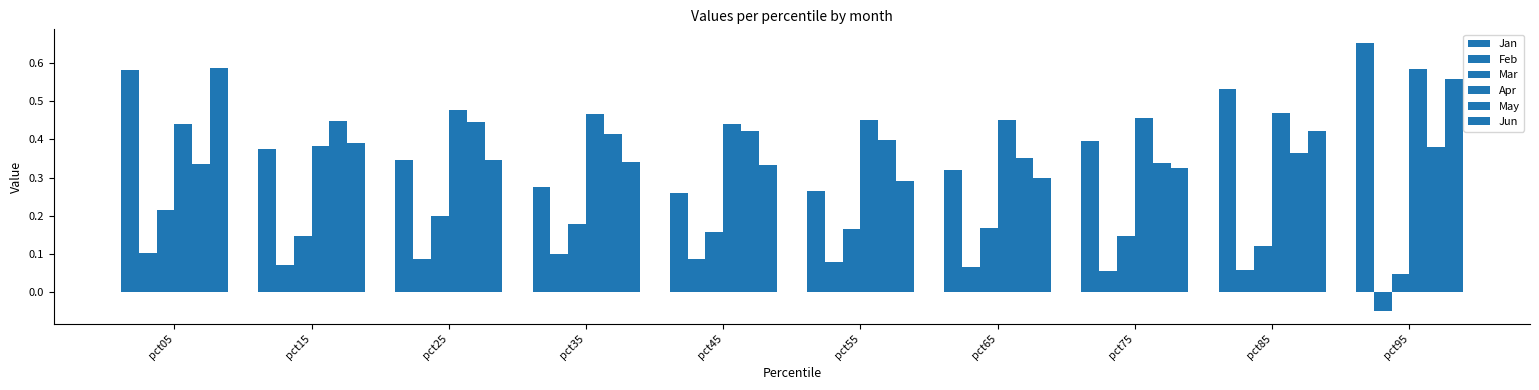

At which category does the chart reach its minimum across all series?

pct95